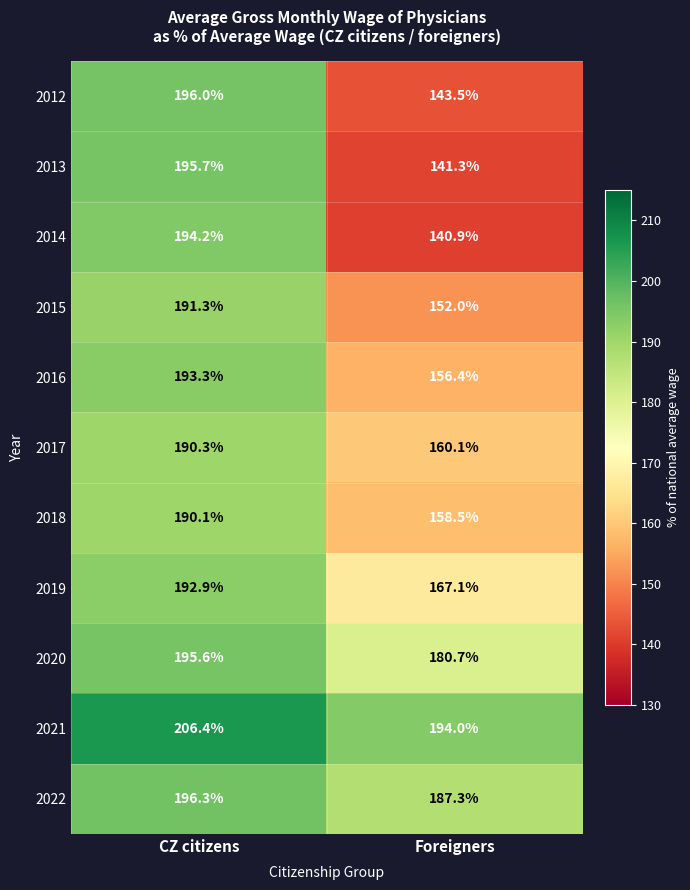

Which series has the largest total across all categories?

2021